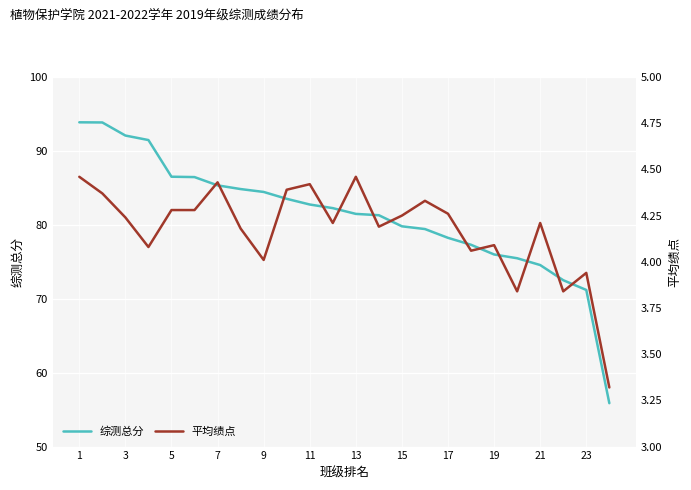

True or false: 平均绩点 and 综测总分 intersect in this chart.

False